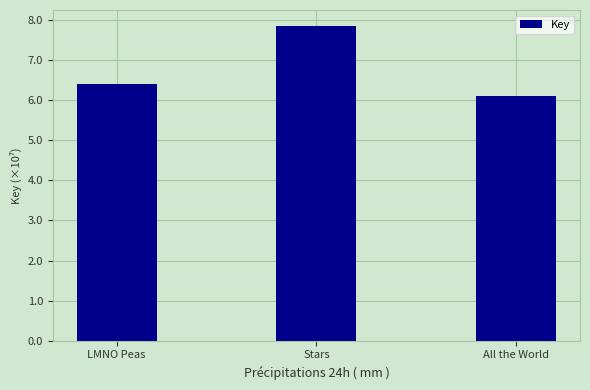

Reading right to left, transcribe all the data shown in this chart.

60997817	78523160	63935943